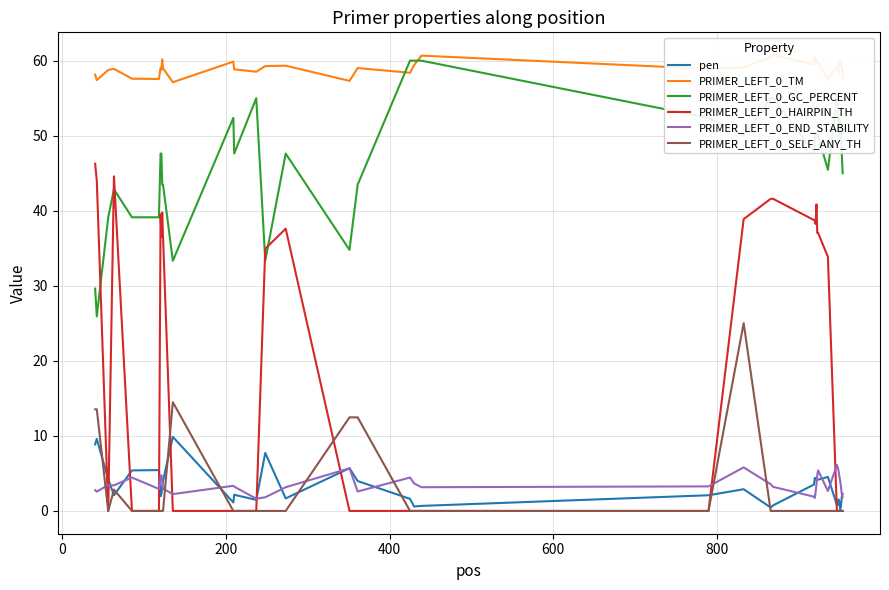

True or false: PRIMER_LEFT_0_TM and PRIMER_LEFT_0_SELF_ANY_TH cross at least once.

False